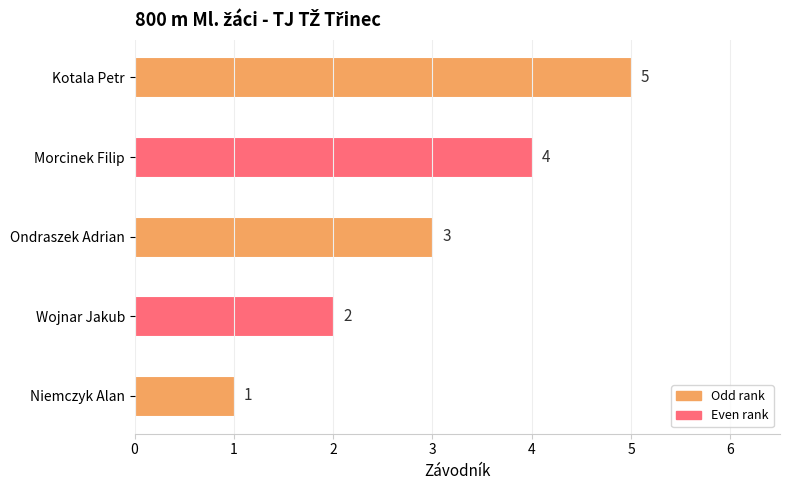

Are the bars horizontal?

Yes